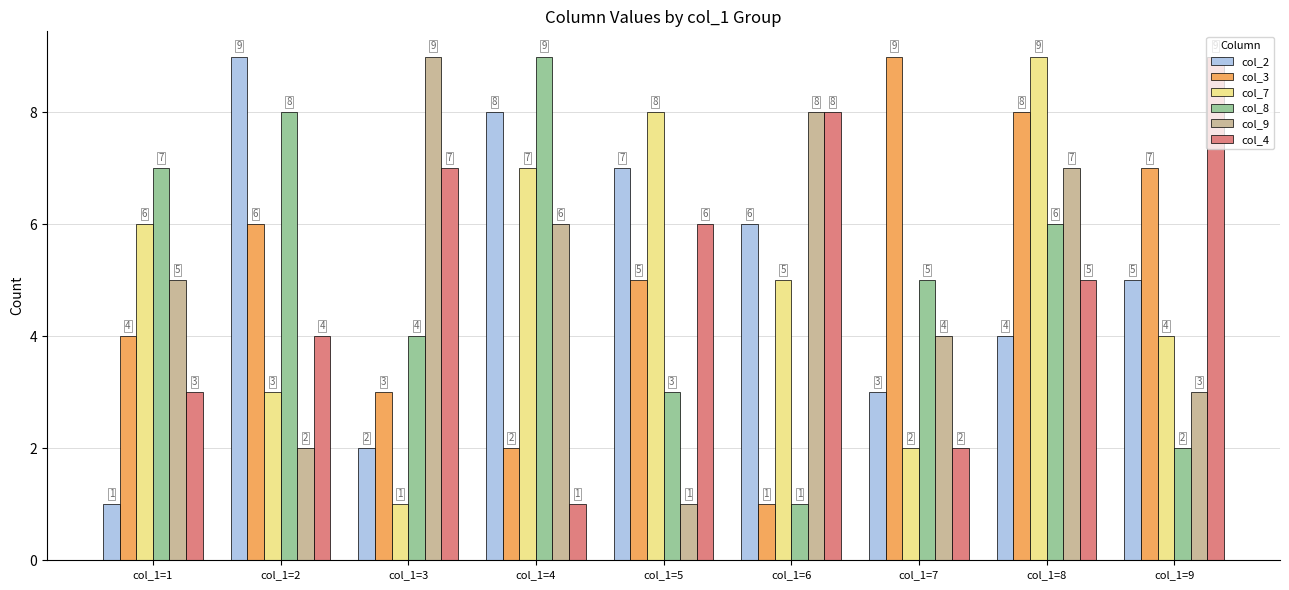

What is the minimum value shown in the chart?

1